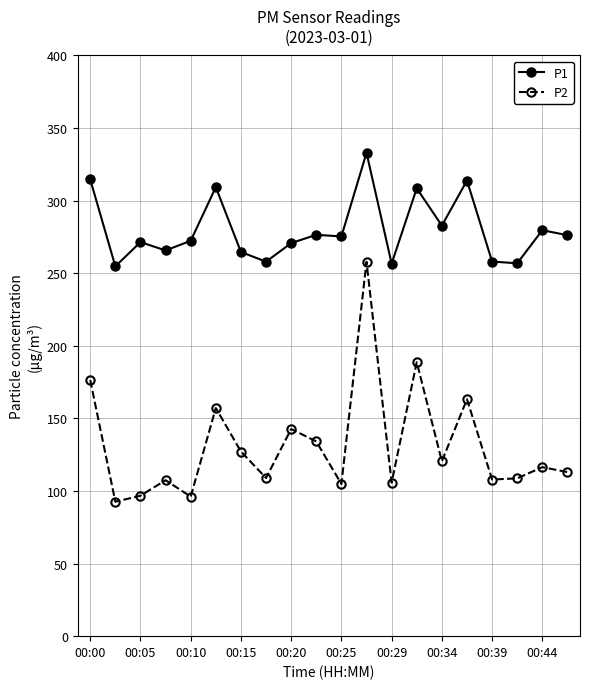

List the series in order of their overall mean, lowest first.

P2, P1